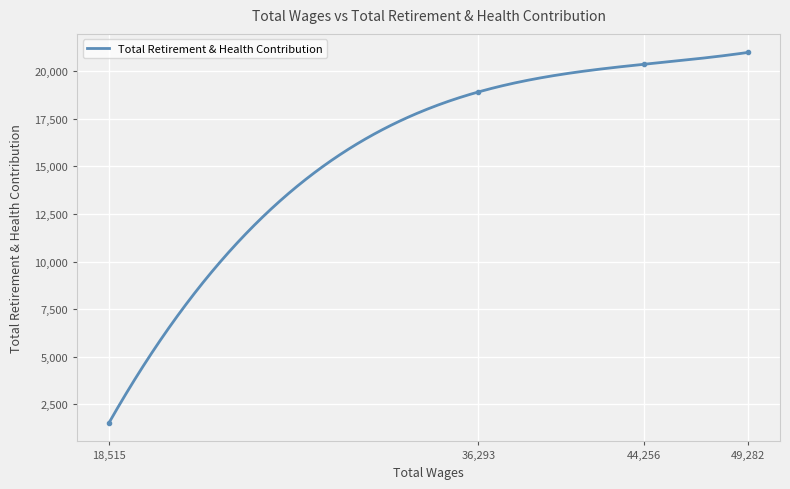

What is the change in value from 36293.0 to 18515.0?

-17381